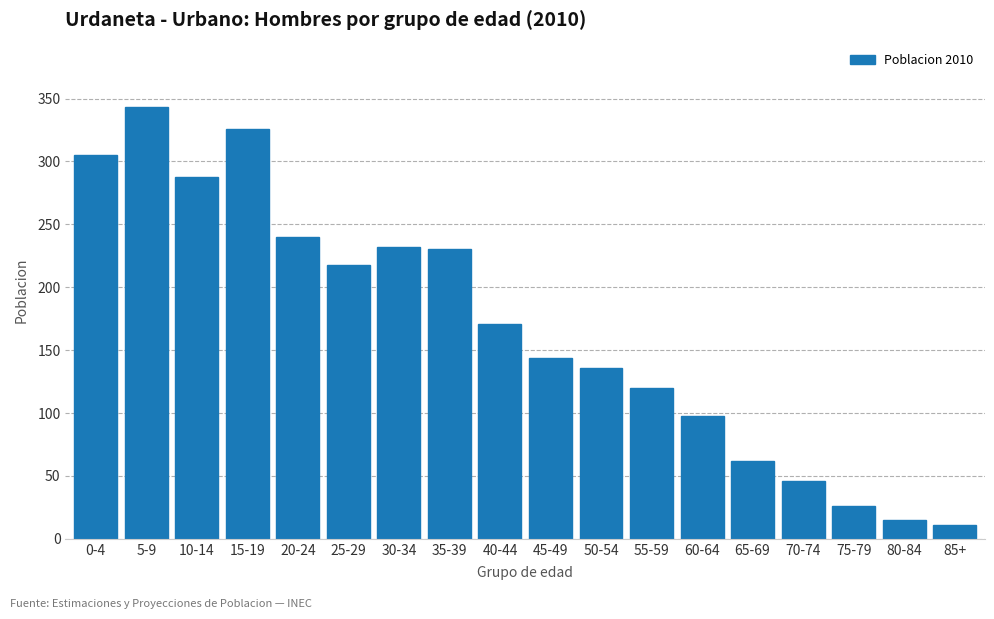

Reading right to left, transcribe all the data shown in this chart.

85+=11	80-84=15	75-79=26	70-74=46	65-69=62	60-64=98	55-59=120	50-54=136	45-49=144	40-44=171	35-39=230	30-34=232	25-29=218	20-24=240	15-19=326	10-14=288	5-9=343	0-4=305